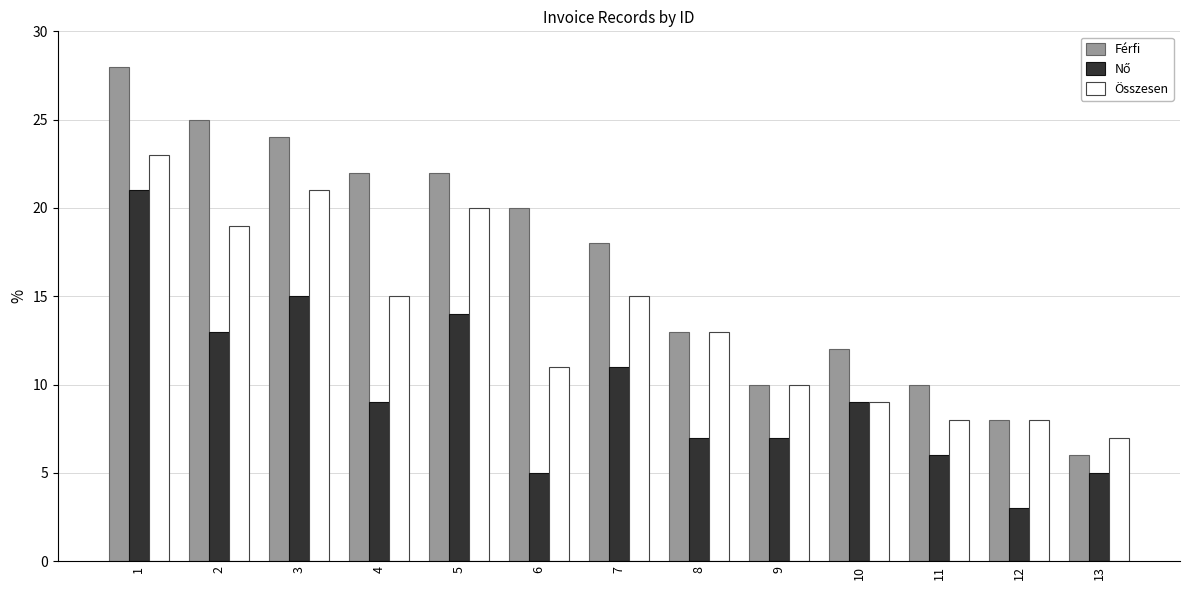

What is the sum of all Férfi values?

218